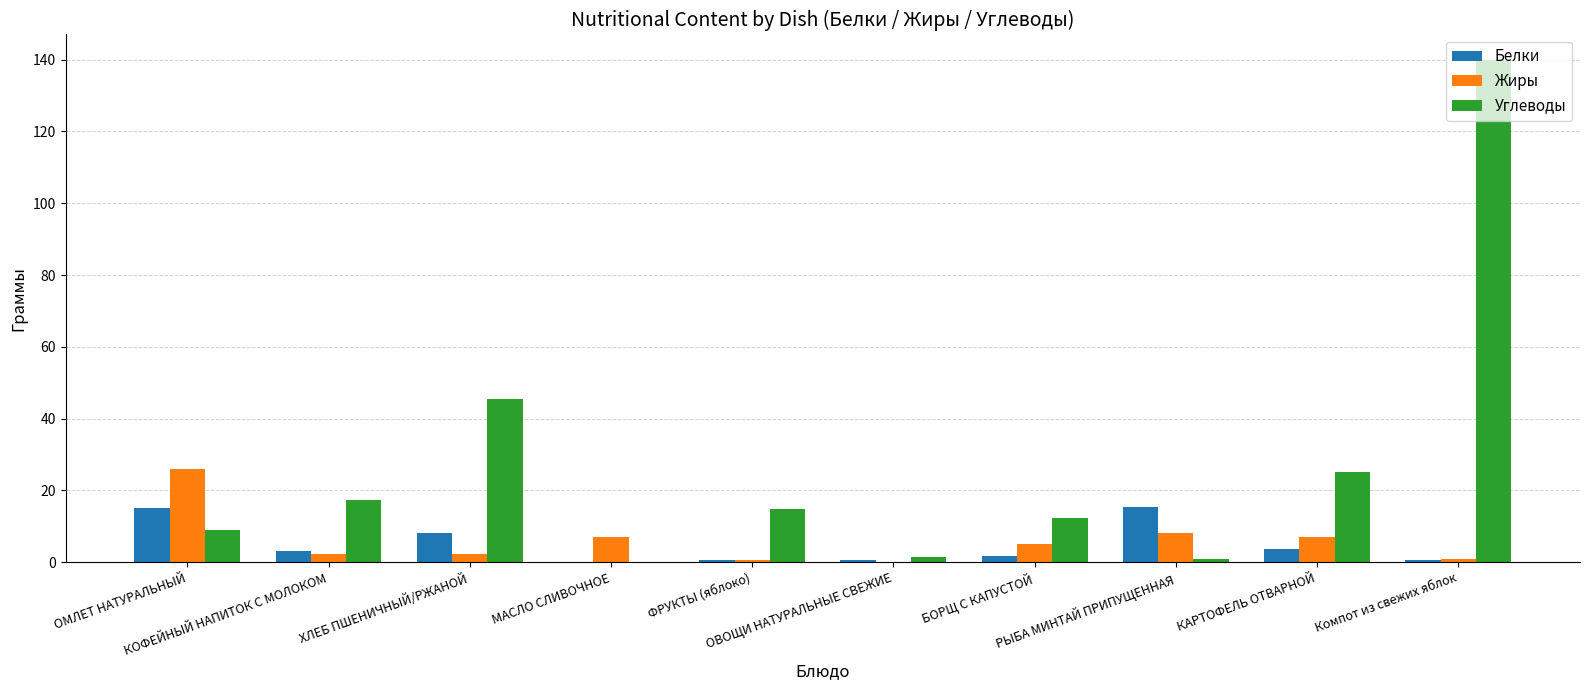

Is the value of Углеводы at ХЛЕБ ПШЕНИЧНЫЙ/РЖАНОЙ greater than the value of Белки at Компот из свежих яблок?

Yes